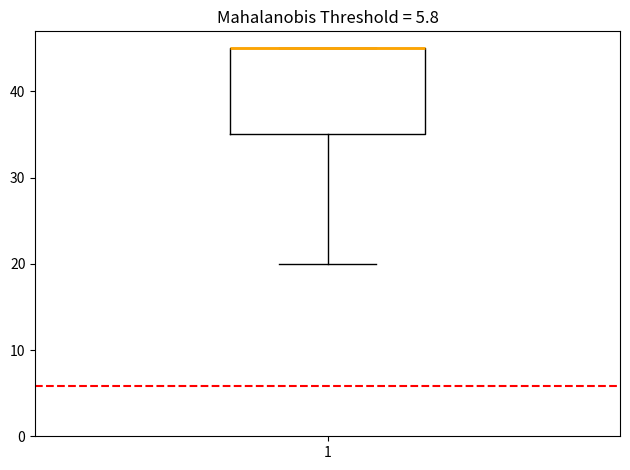

Read this box plot against the y-axis: the position of the median line, the range covered by the box, and the ends of both whiskers. The values are not printed on the chart, so give them approximately, as read against the axis.

median 45 (drawn on the box's upper edge), box 35 to 45, whiskers 20 to 45